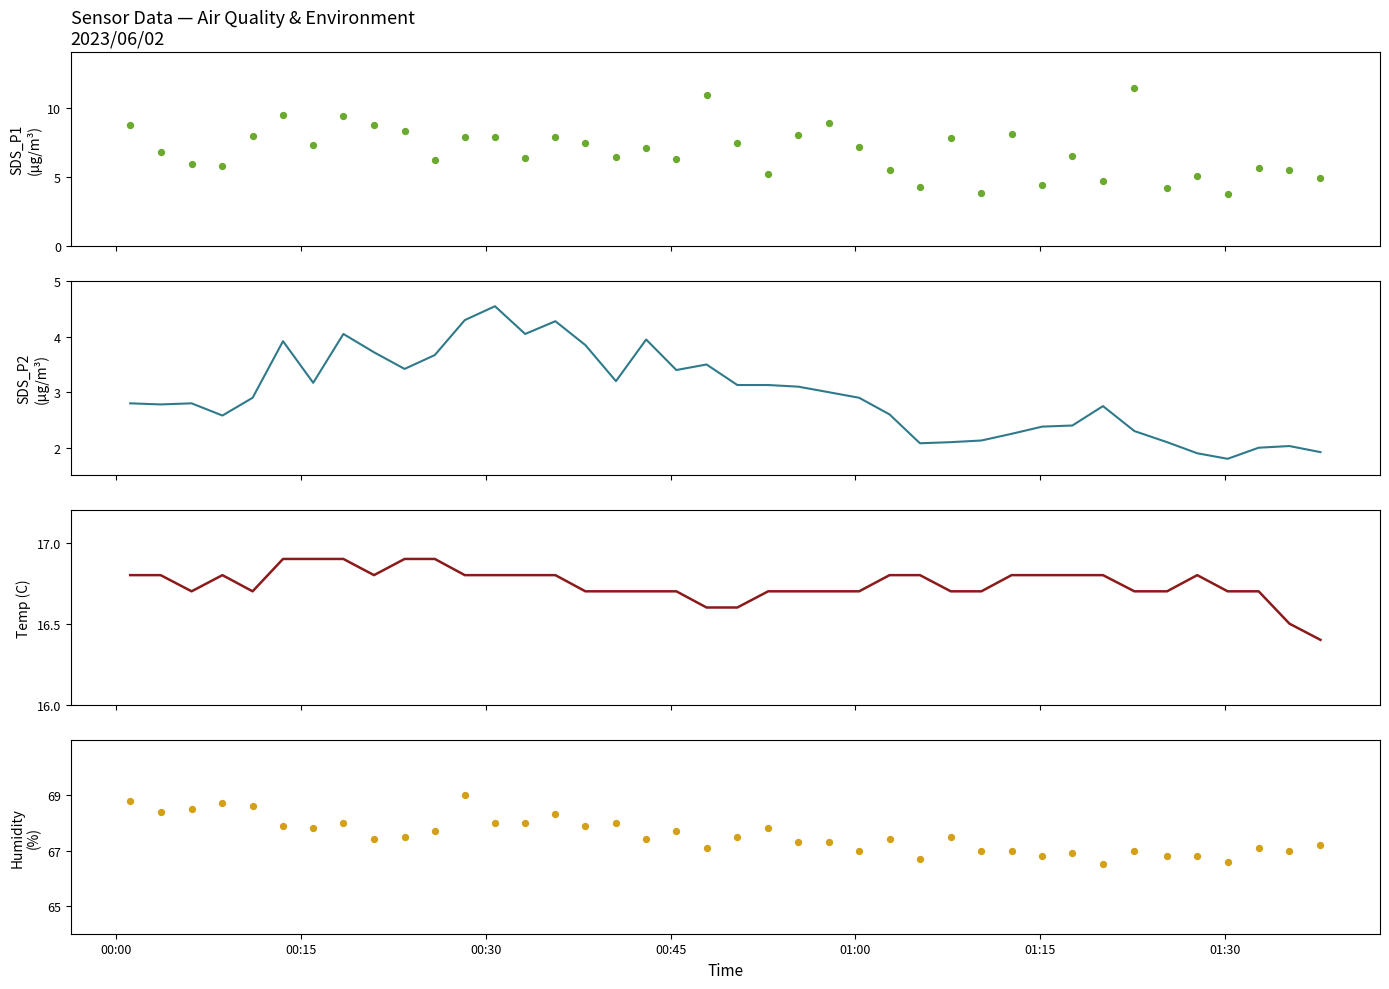

Is the value of SDS_P2 at 01:15 greater than the value of Temp at 30?

No